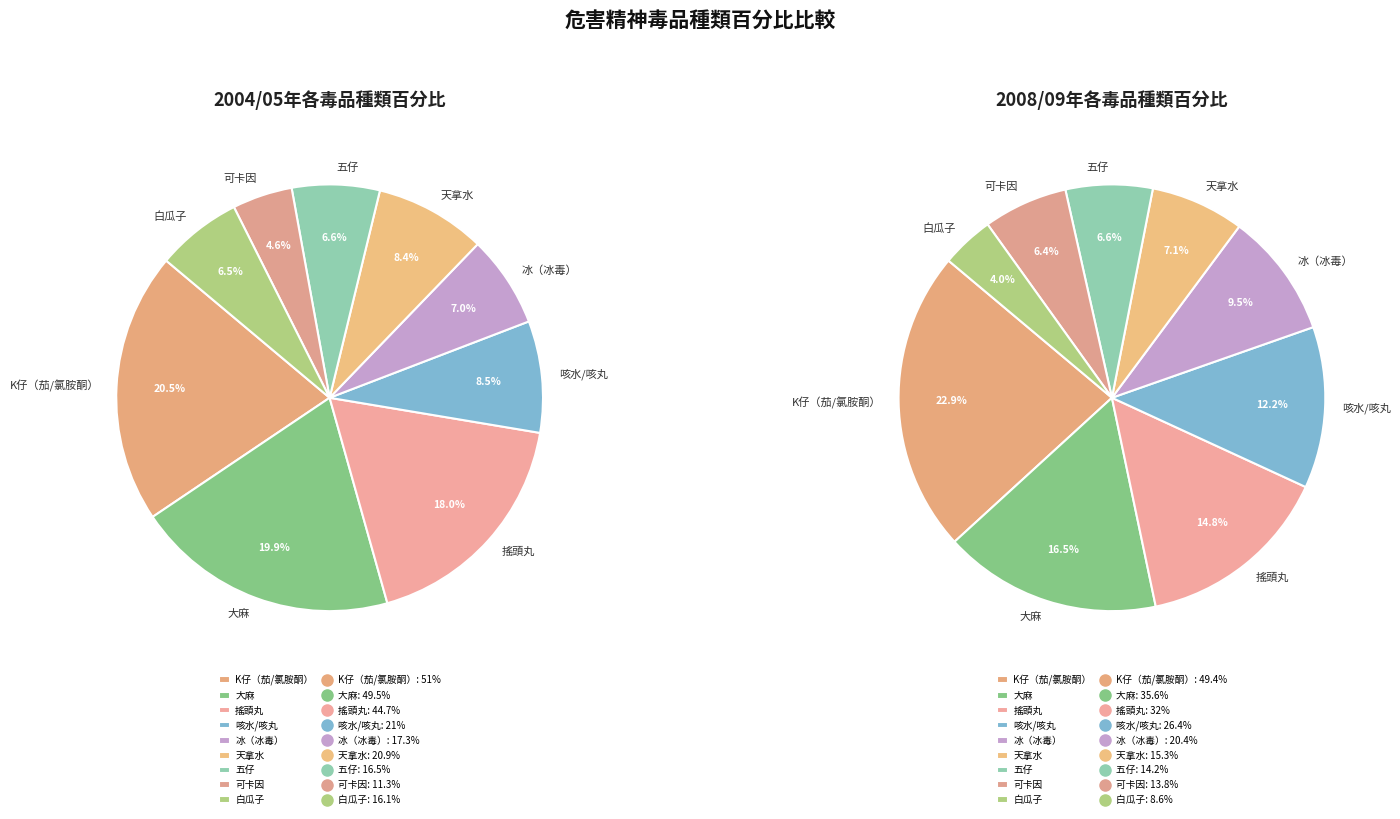

Between 3 and 4, which is larger?

3